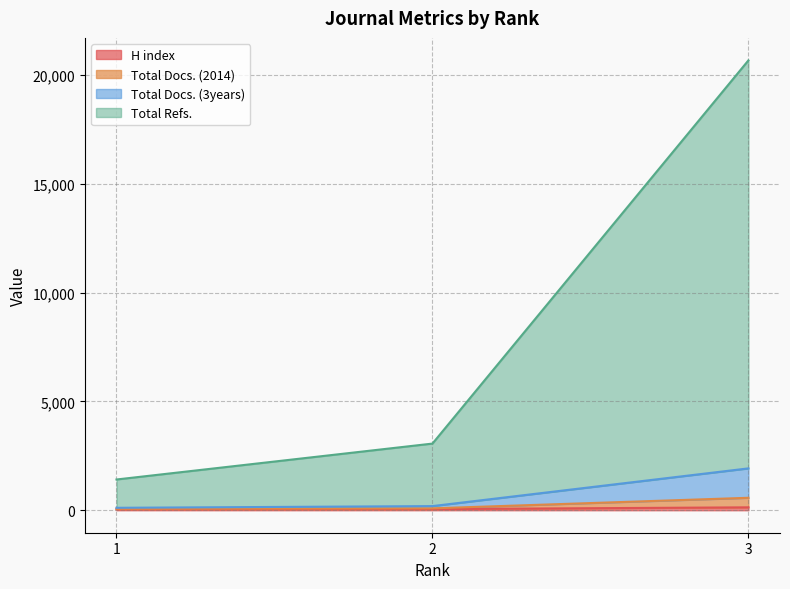

How many categories are shown in the chart?

3